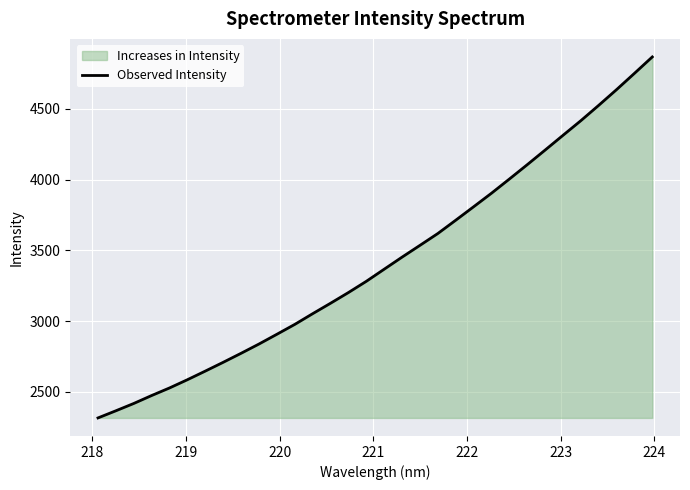

What is the smallest value displayed?

2315.1